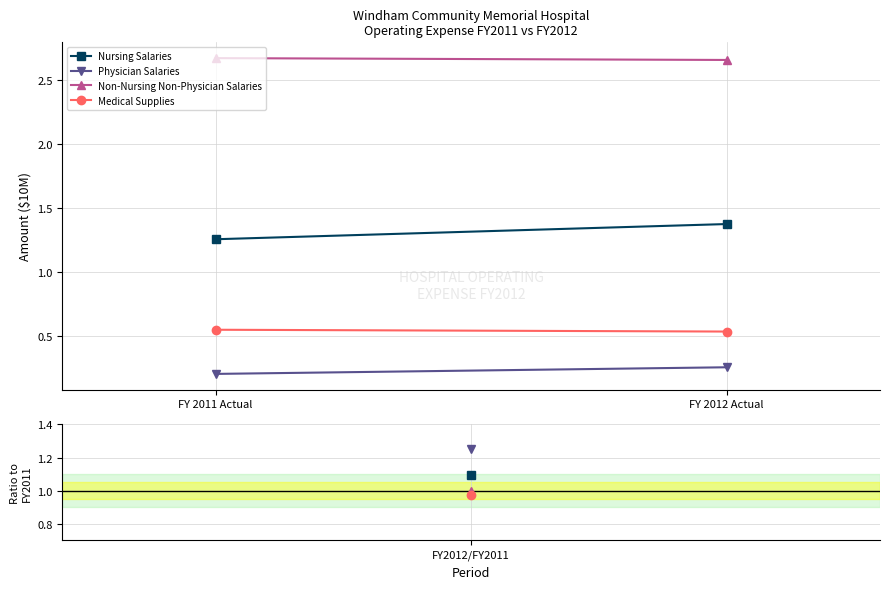

The Nursing Salaries series shows 1.3 at FY 2011 Actual. True or false?

True